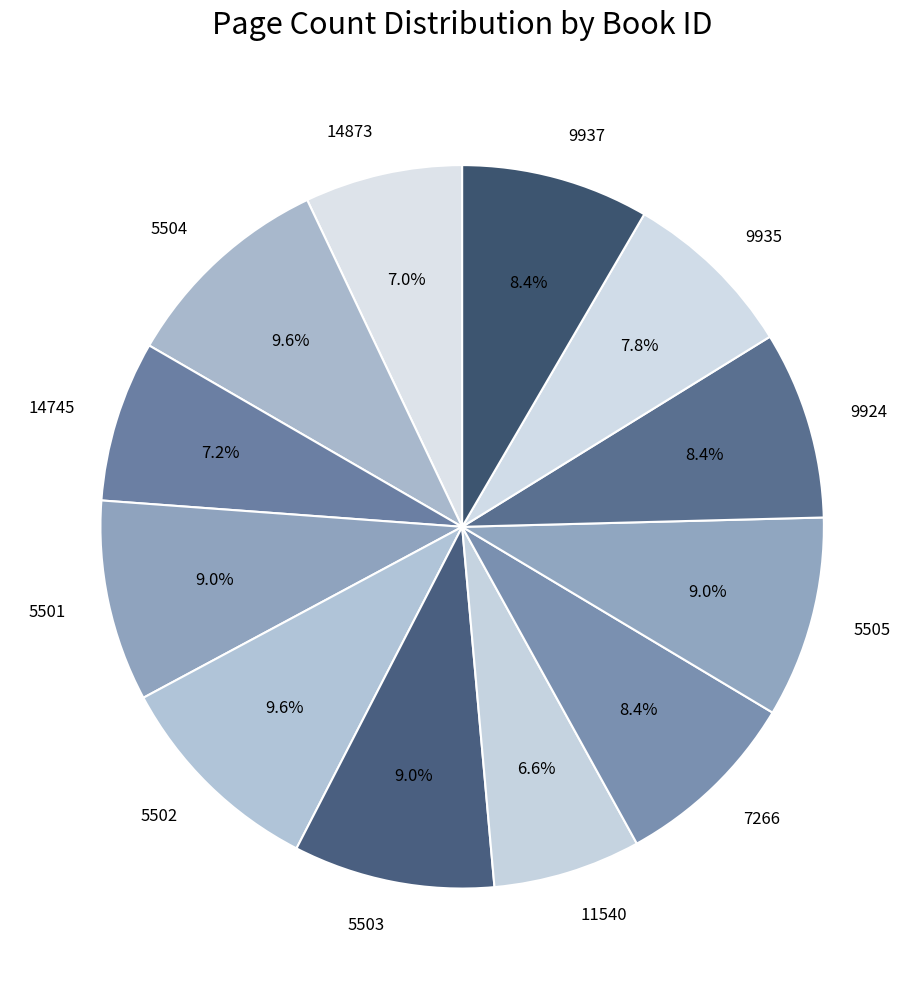

Is it true that 14745 is 13% of the pie?

False